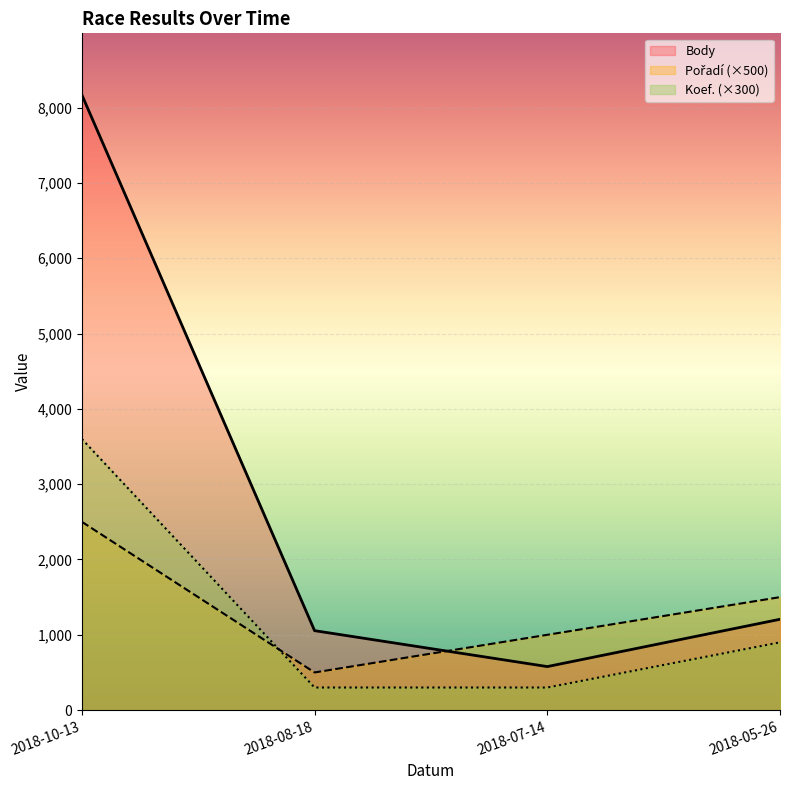

Reading left to right, what are all the values shown in this chart?

Body: 2018-10-13=8169	2018-08-18=1055	2018-07-14=578	2018-05-26=1206
Pořadí: 2018-10-13=2500	2018-08-18=500	2018-07-14=1000	2018-05-26=1500
Koef.: 2018-10-13=3600	2018-08-18=300	2018-07-14=300	2018-05-26=900